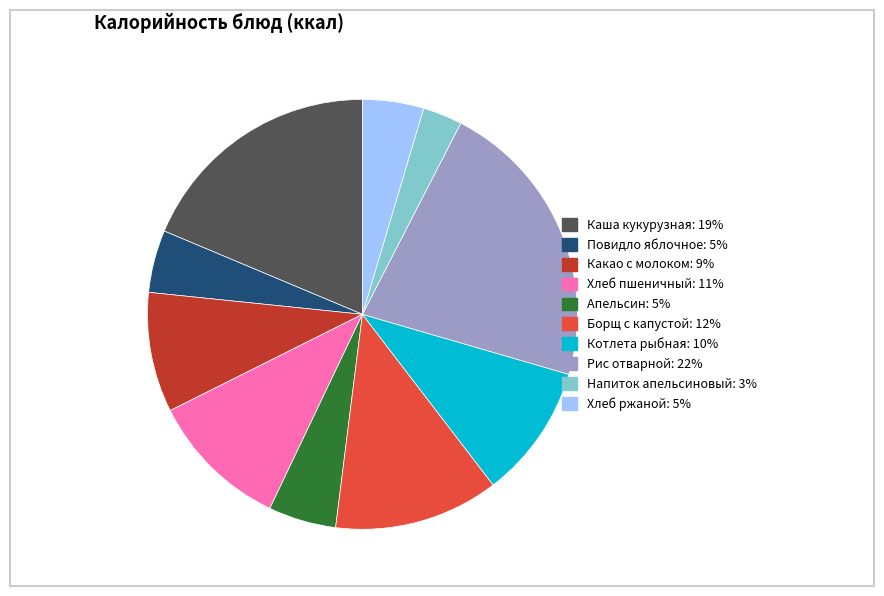

True or false: Хлеб ржаной accounts for 11% of the total.

False